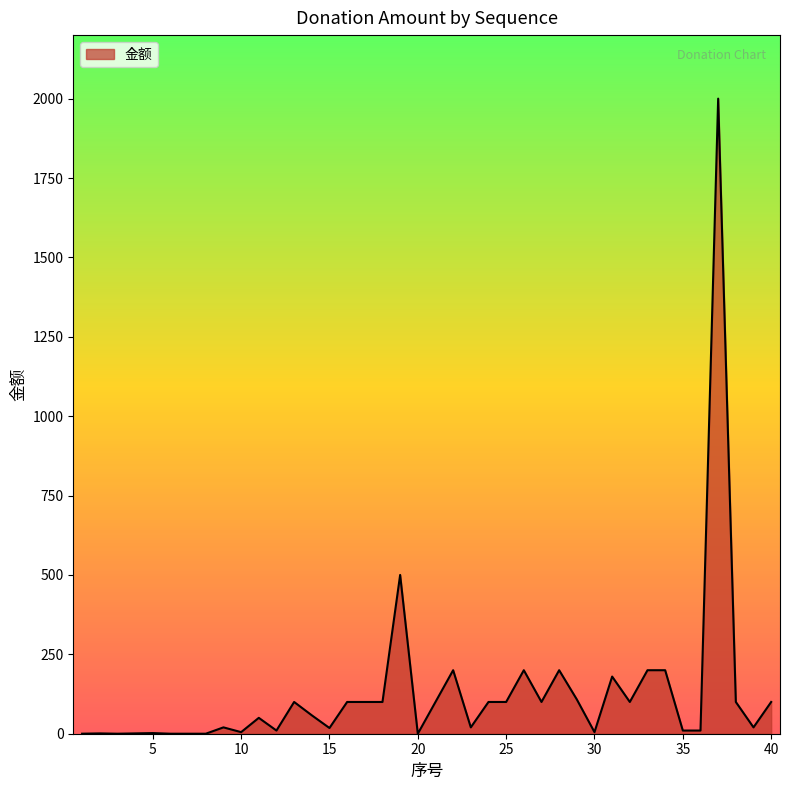

How many lines are shown in the chart?

1